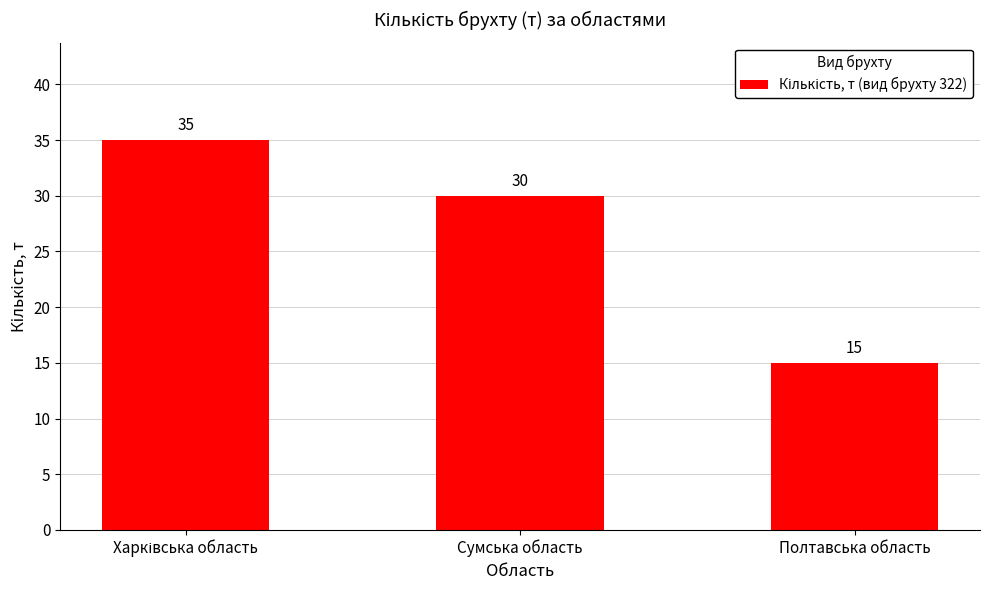

At which label is the value closest to 25?

Сумська область